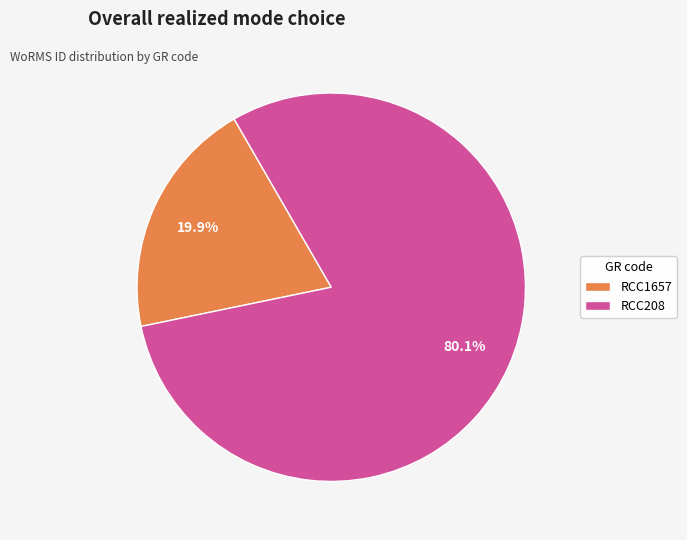

How many segments does this pie chart have?

2